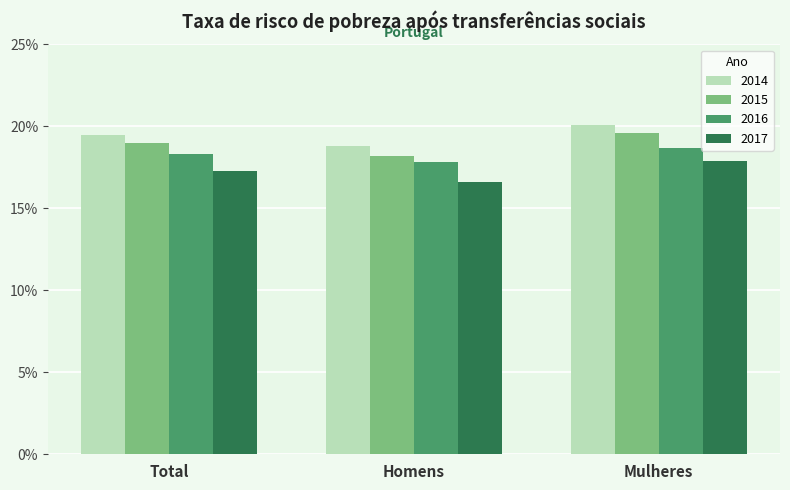

What position from the right is Total?

3